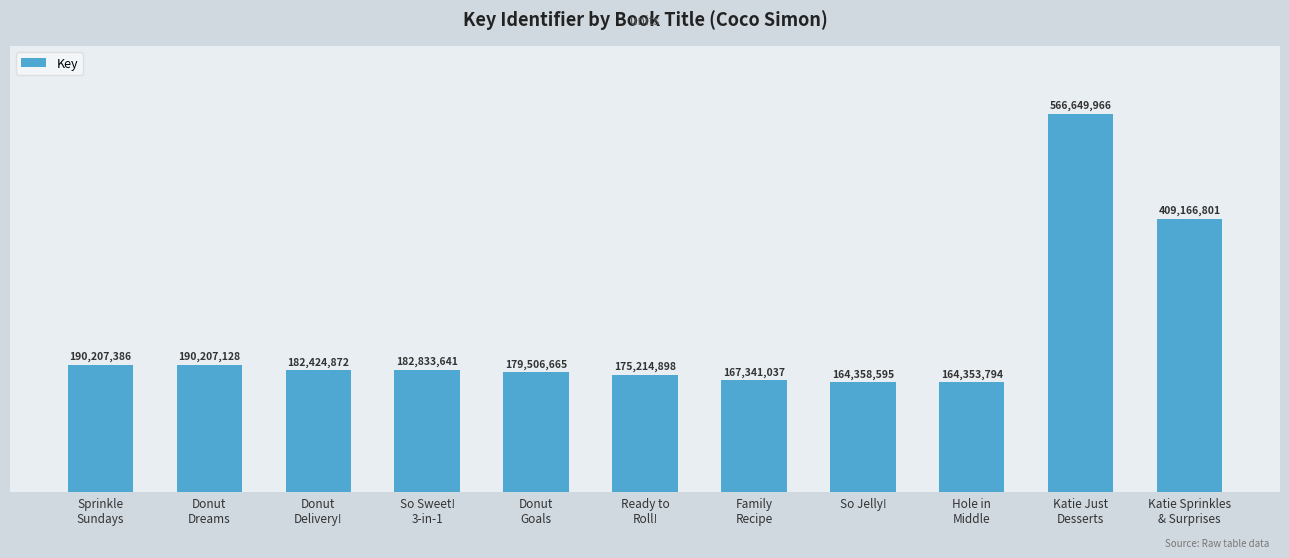

At which category does the chart reach its minimum across all series?

Hole in
Middle